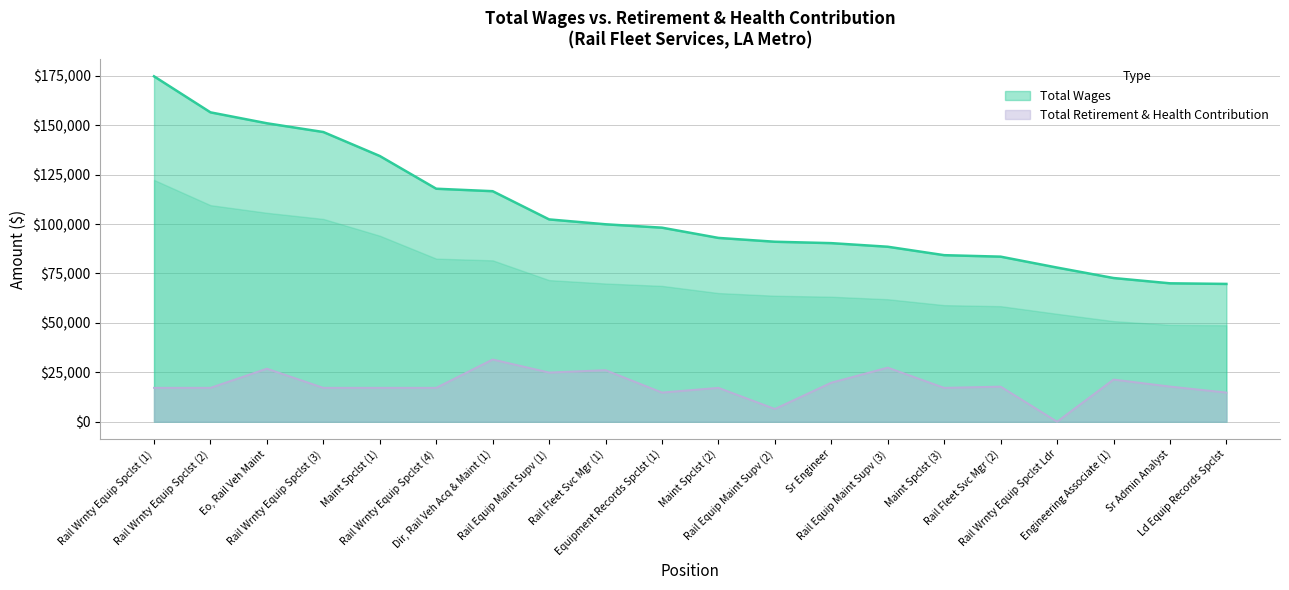

List the series in order of their peak value, highest first.

Total Wages, Total Retirement & Health Contribution